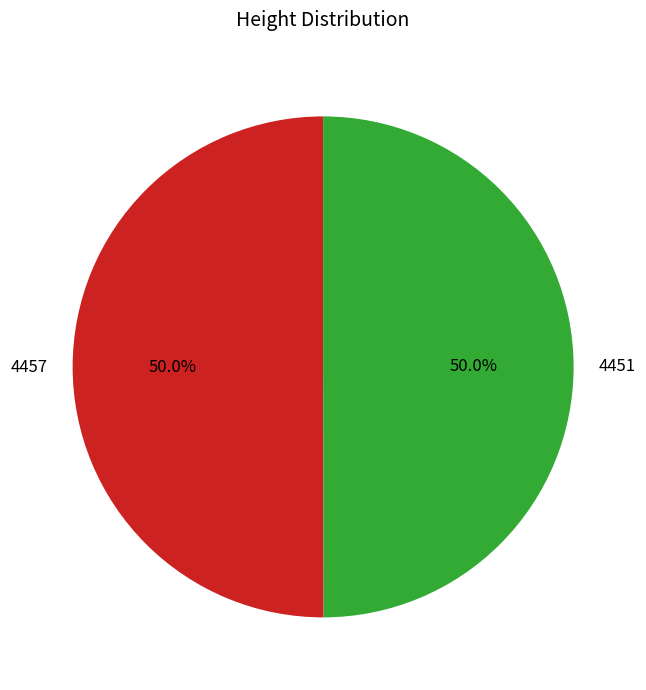

Approximately how many times larger is the value at 4457 compared to 4451?

1.0